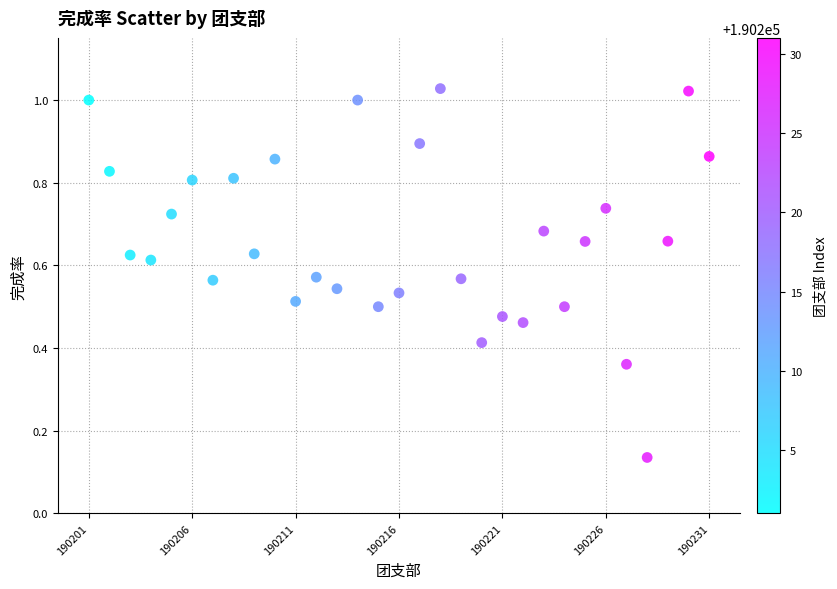

How many data points are displayed?

31